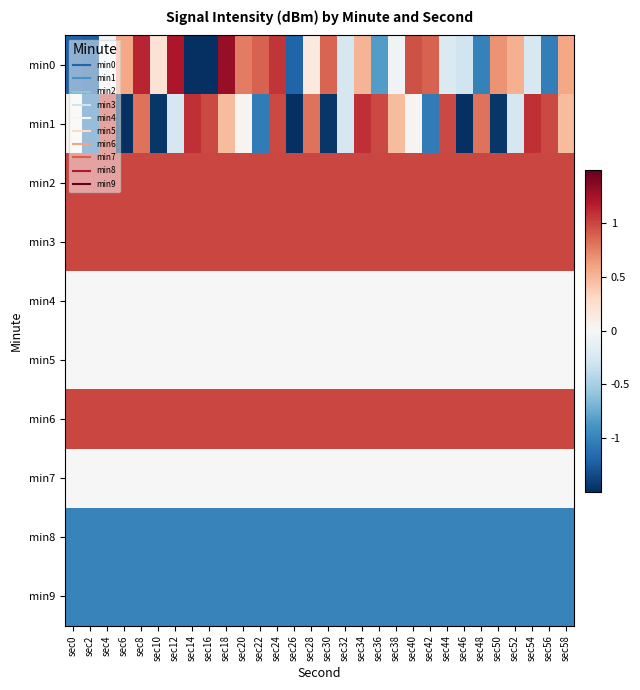

Which has a higher value, sec10 or sec24?

sec24